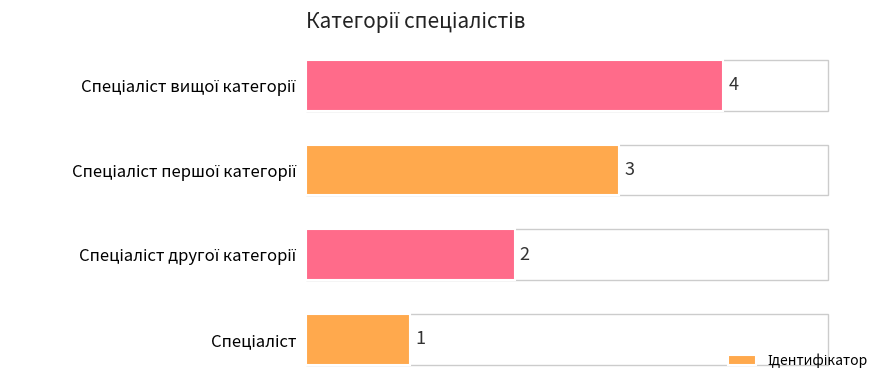

Count the values in the range 2 to 4.

3